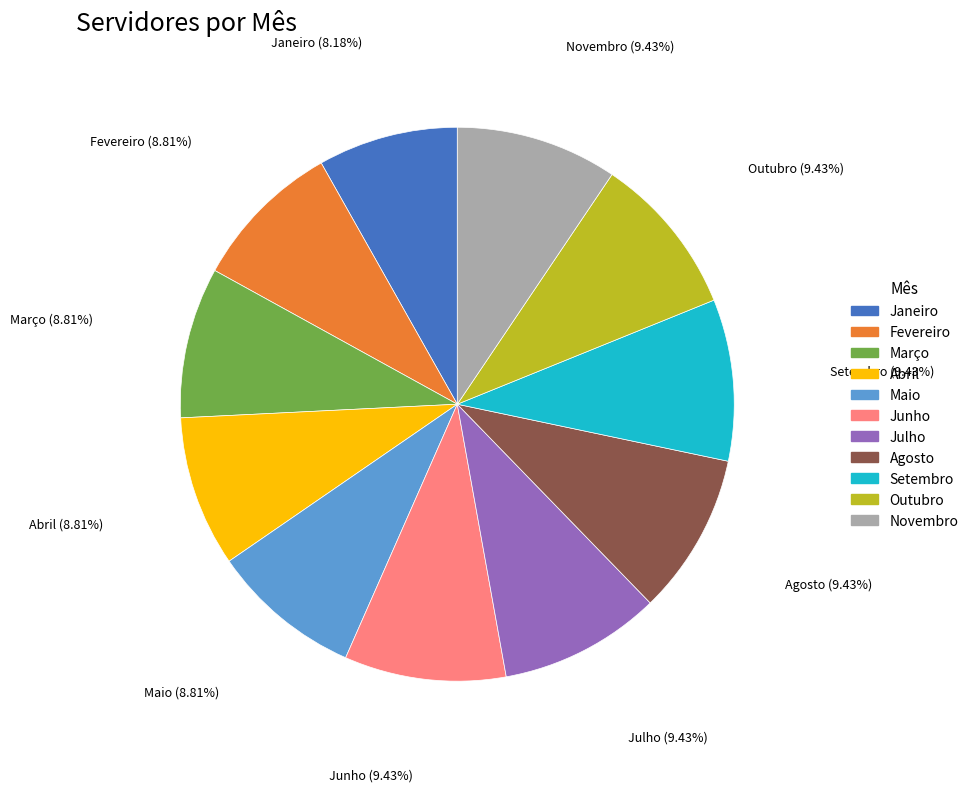

The Outubro slice represents 9% of the pie. True or false?

True